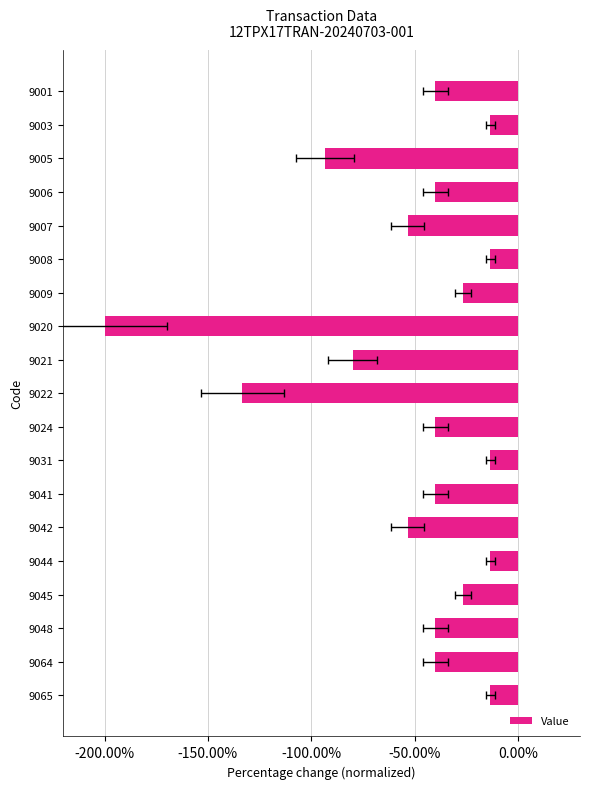

What is the greatest value displayed?

-0.1